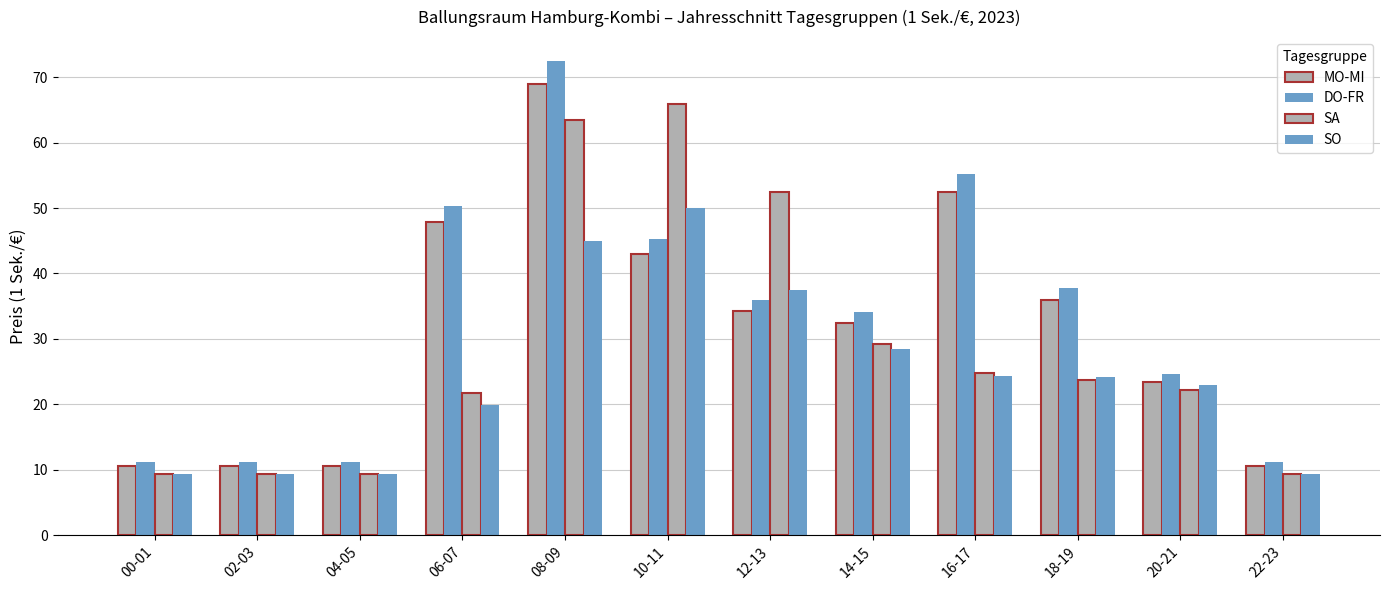

What is the total value across all series at 02-03?

40.4